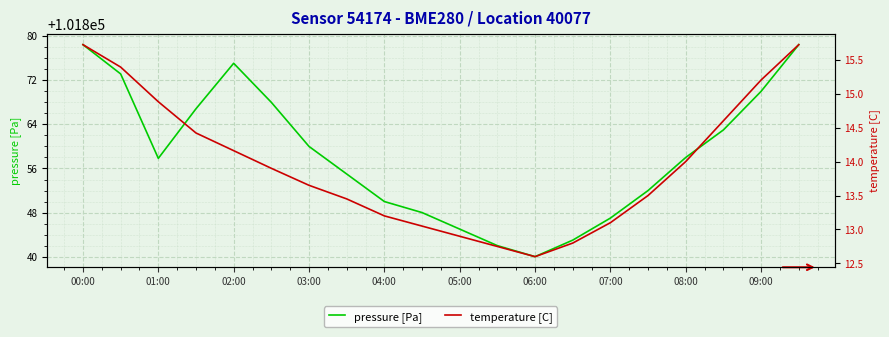

How many interior local valleys does the temperature [C] series have?

1